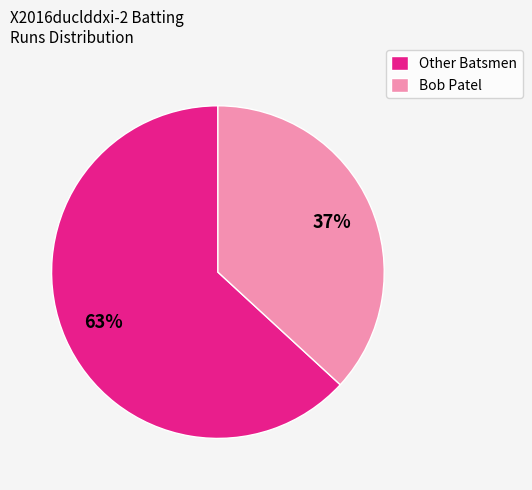

Rank the categories by value from highest to lowest.

Other Batsmen, Bob Patel